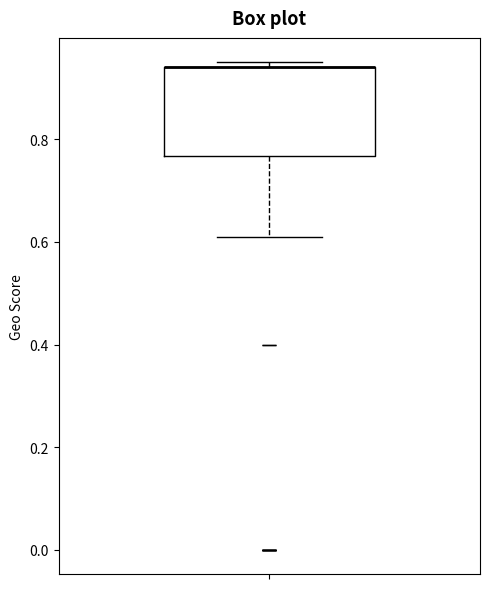

Where does the lower whisker of the box end on the y-axis? The values are not printed on the chart, so give them approximately, as read against the axis.

0.62